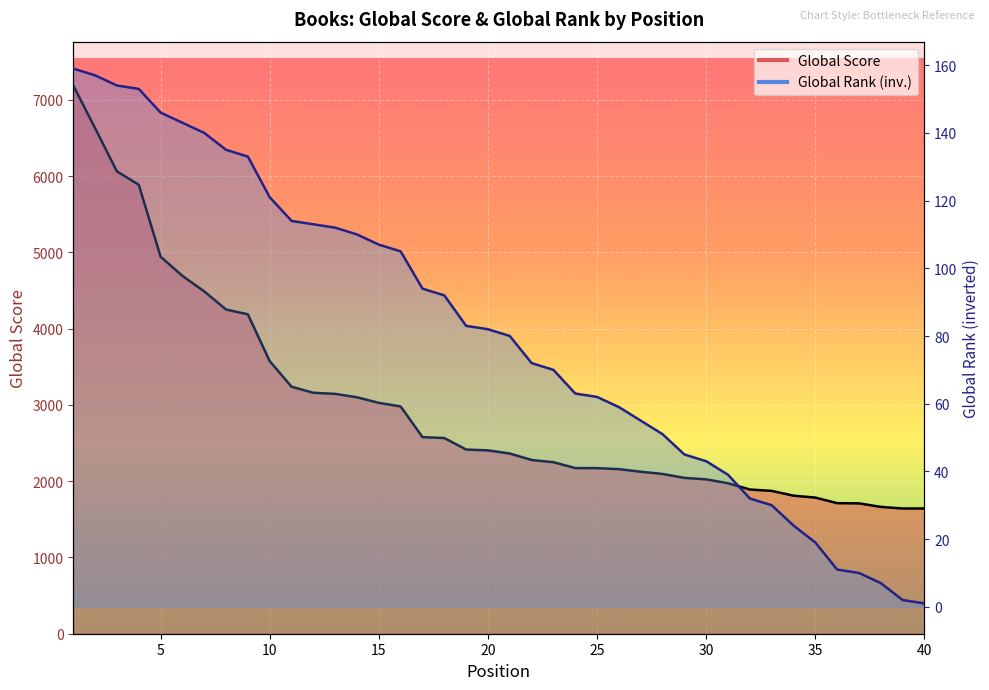

What is the value of the Global Score point at the 15th from the left?

3027